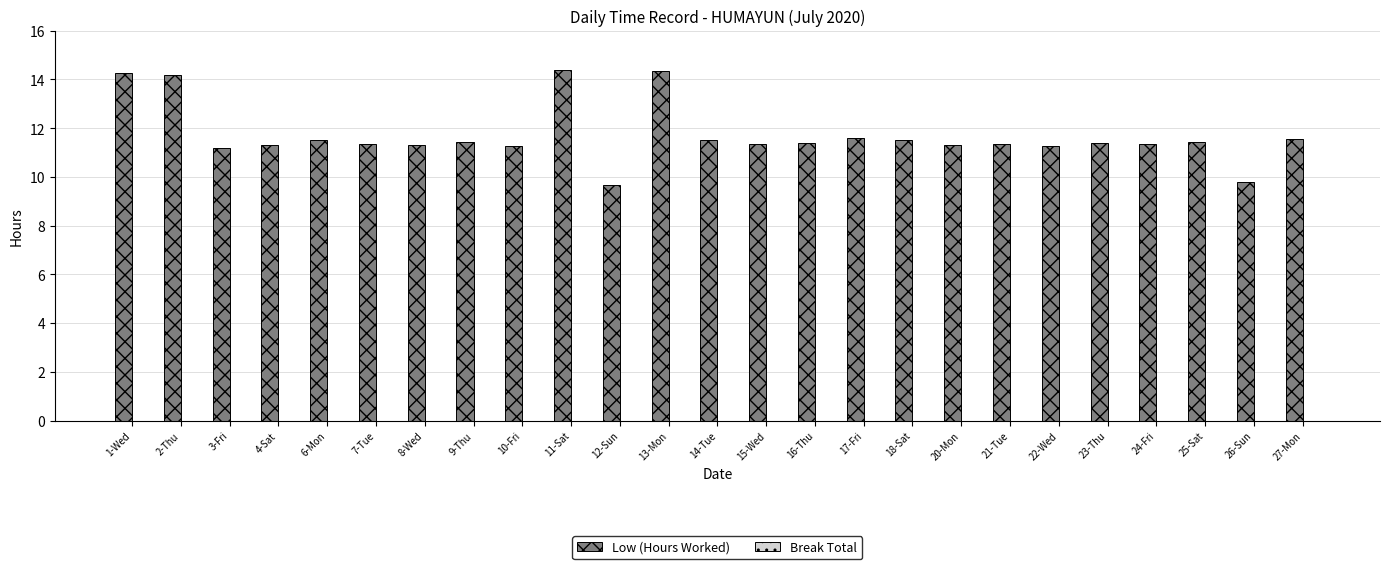

What position from the right is 22-Wed?

6